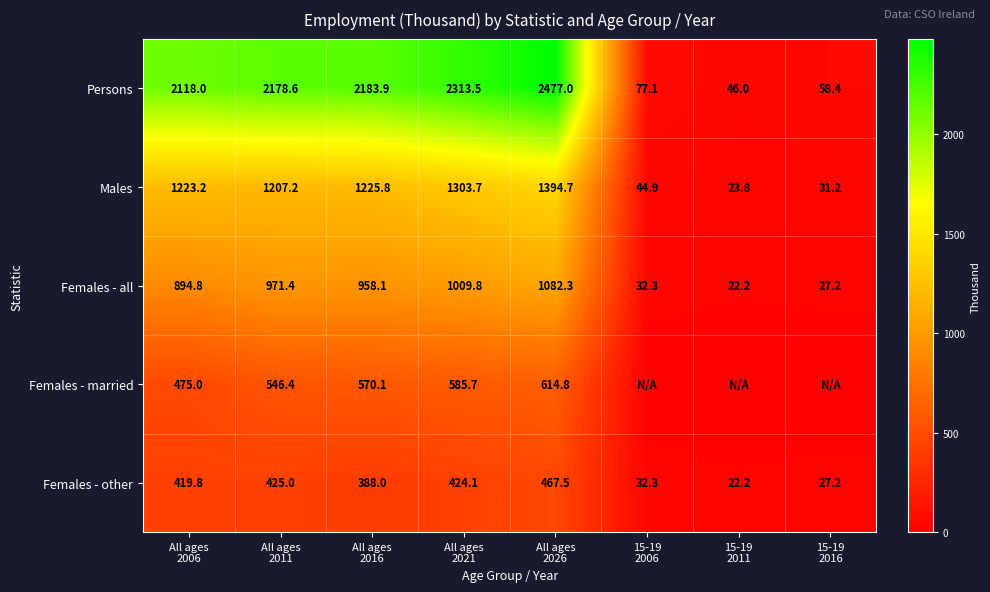

What is the minimum value for Persons?

46.0